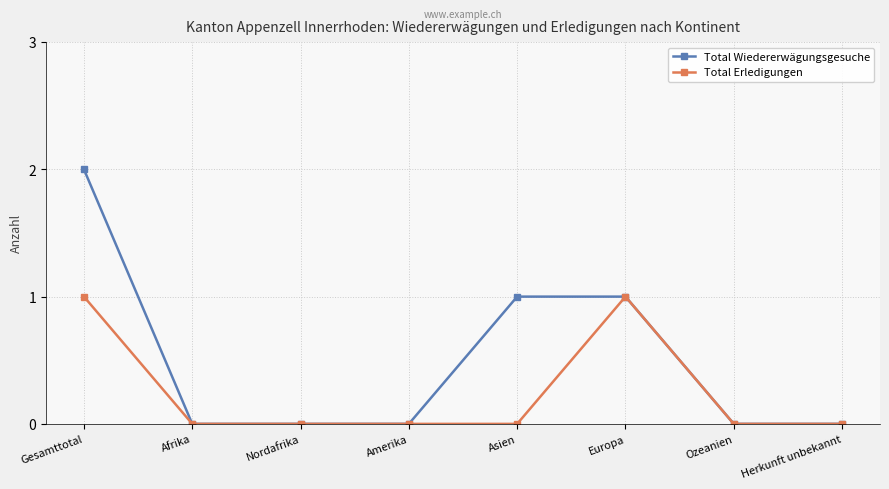

Does the chart have visible grid lines?

Yes